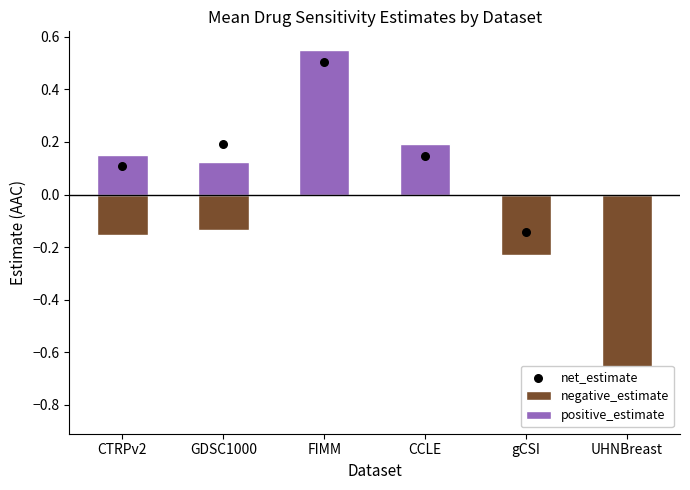

What are all the series names shown in the legend?

negative_estimate, positive_estimate, net_estimate